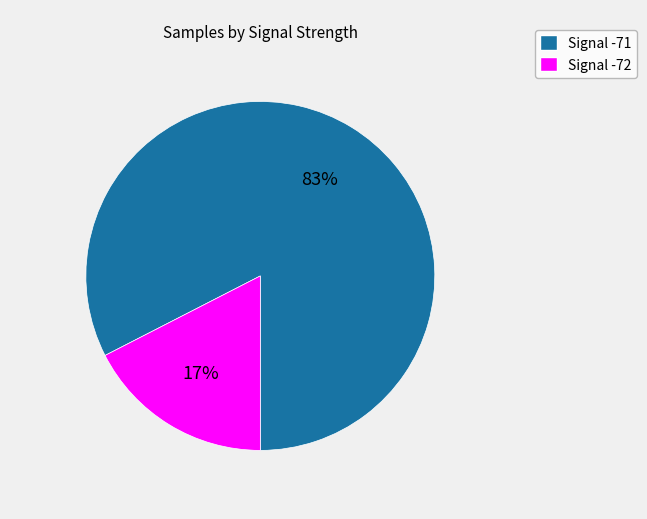

Is there any slice that represents more than half of the pie?

Yes